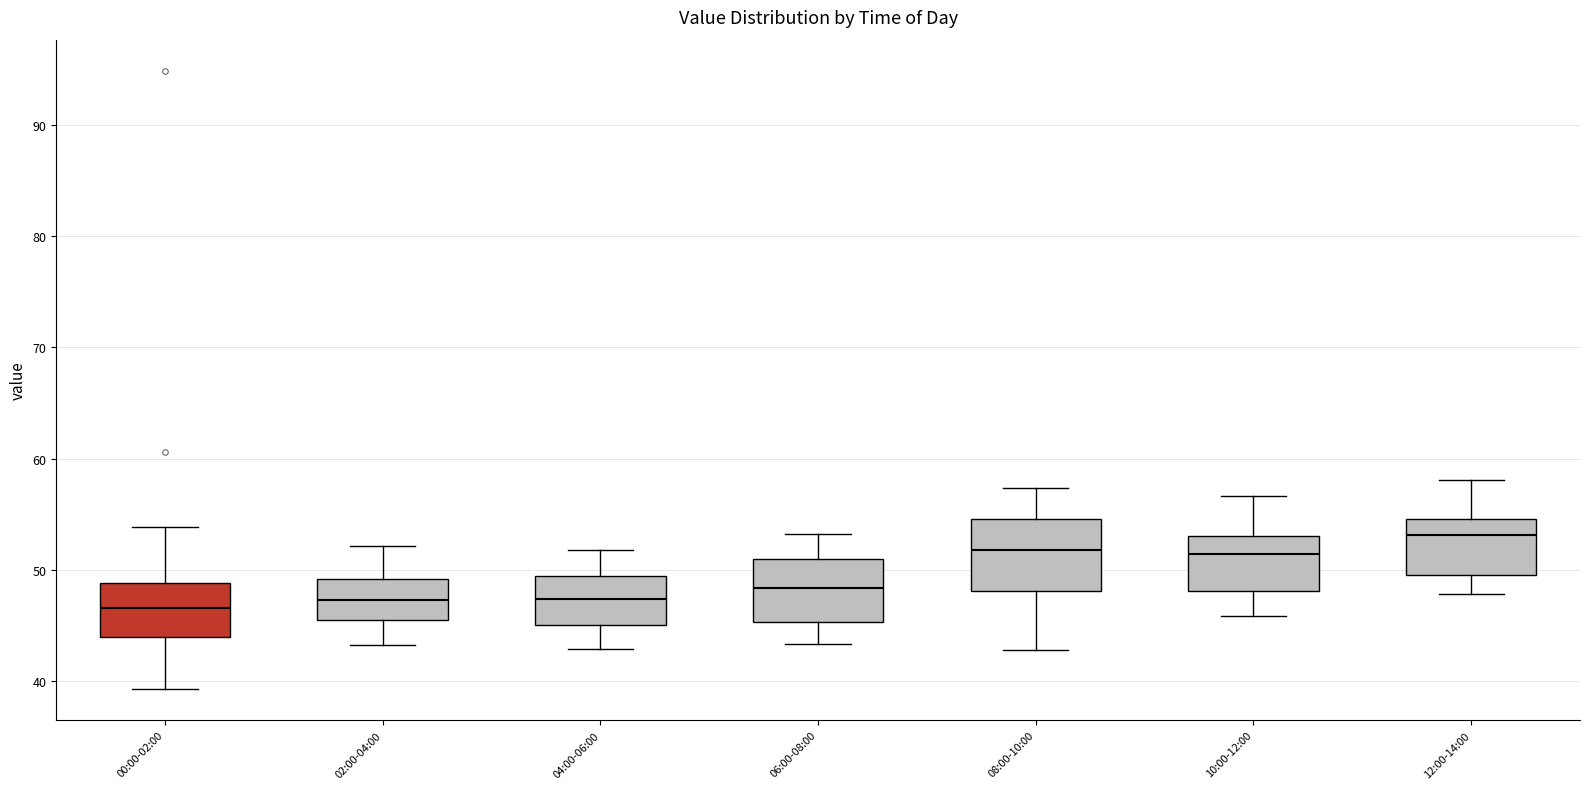

Where does the lower whisker of the box for 08:00-10:00 end on the y-axis? The values are not printed on the chart, so give them approximately, as read against the axis.

43